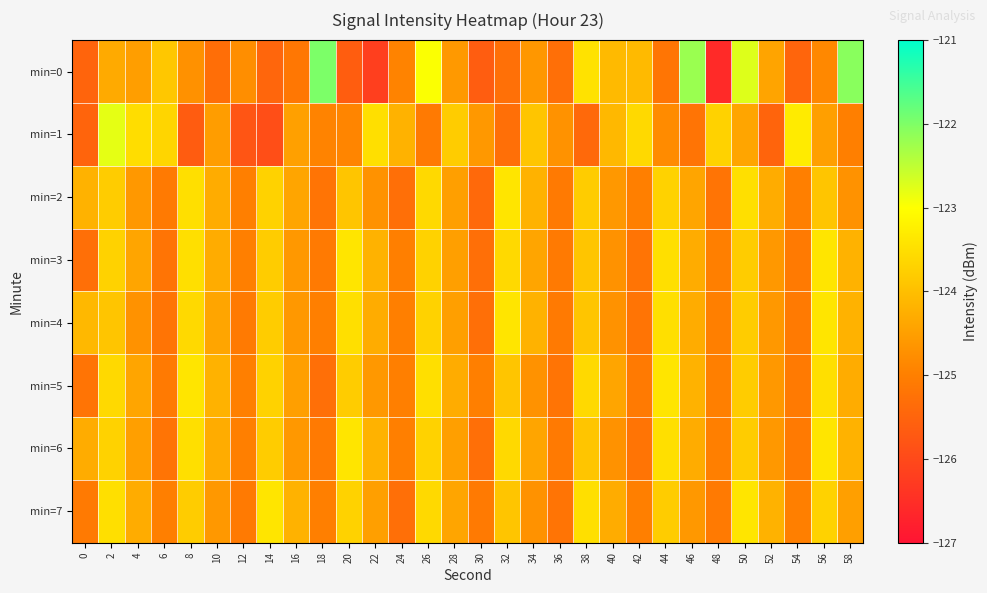

List the series in order of their peak value, lowest first.

min=2, min=3, min=4, min=5, min=6, min=7, min=1, min=0